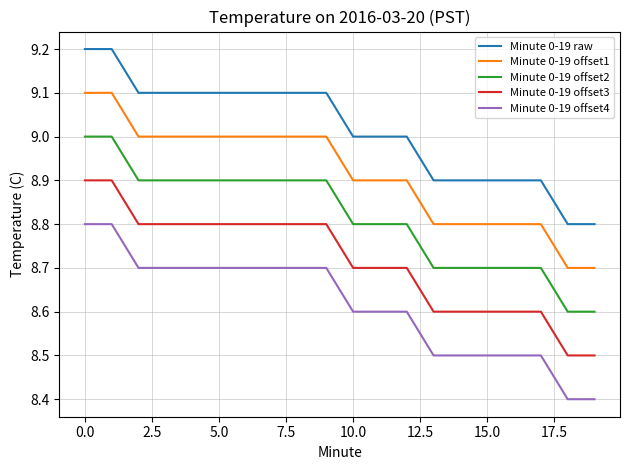

What is the lowest value of the Minute 0-19 offset4 series?

8.4